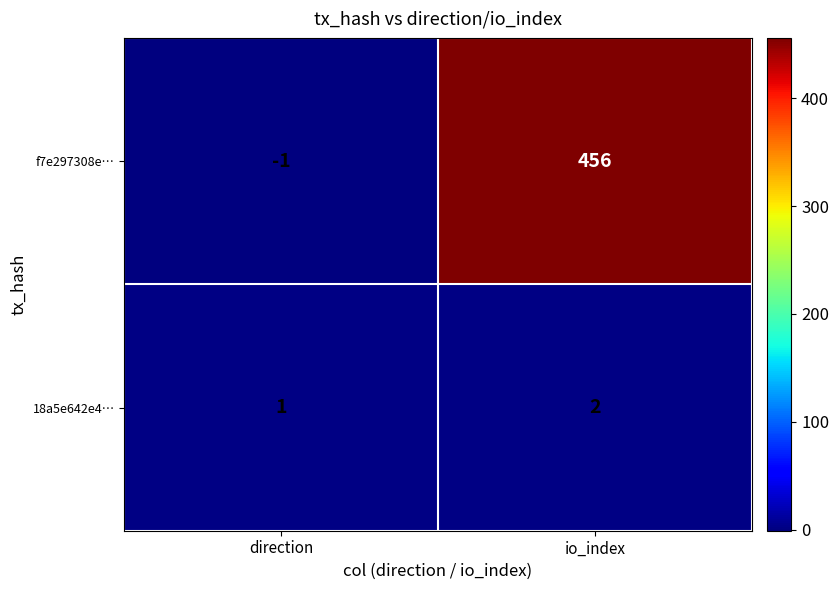

Rank the series at io_index from lowest to highest value.

18a5e642e4…, f7e297308e…